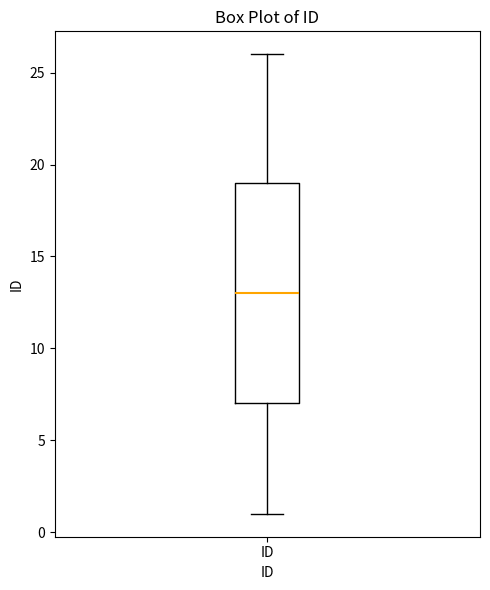

Where does the lower whisker of the box for ID end on the y-axis? The values are not printed on the chart, so give them approximately, as read against the axis.

1